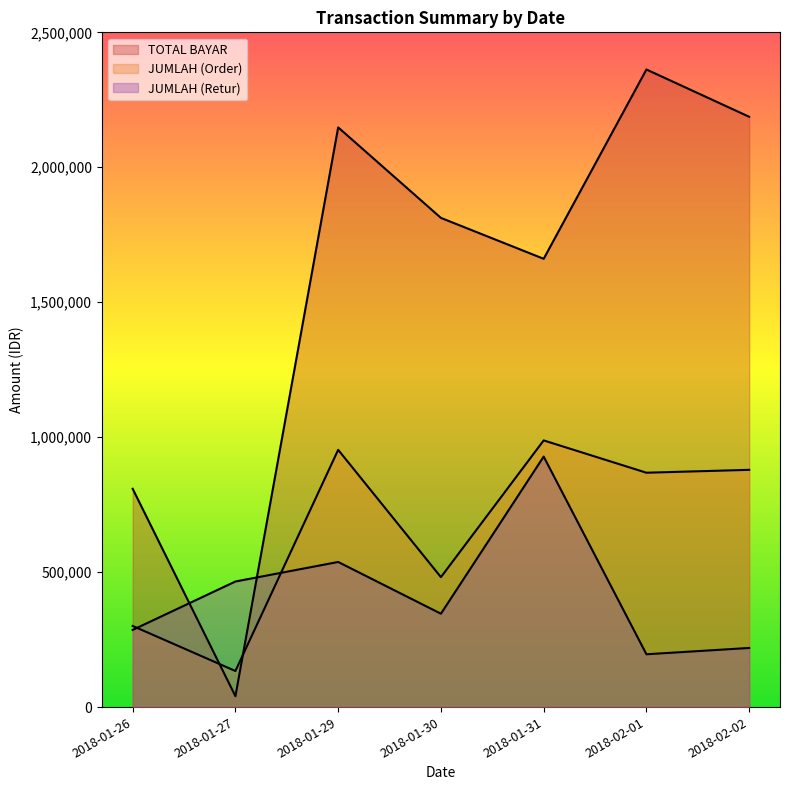

What is the label of the 5th point from the right?

2018-01-29